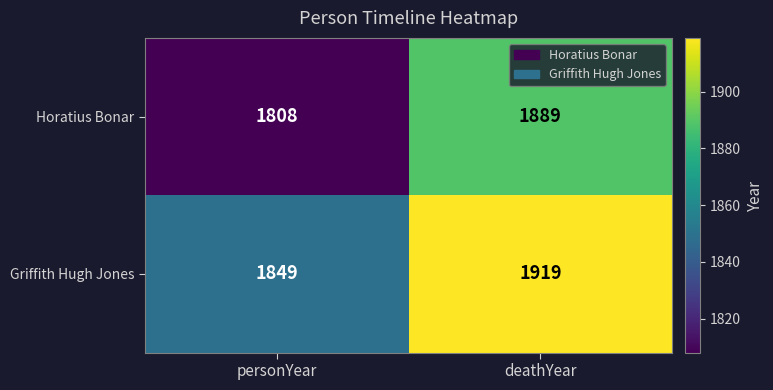

Rank the categories by Horatius Bonar value from lowest to highest.

personYear, deathYear